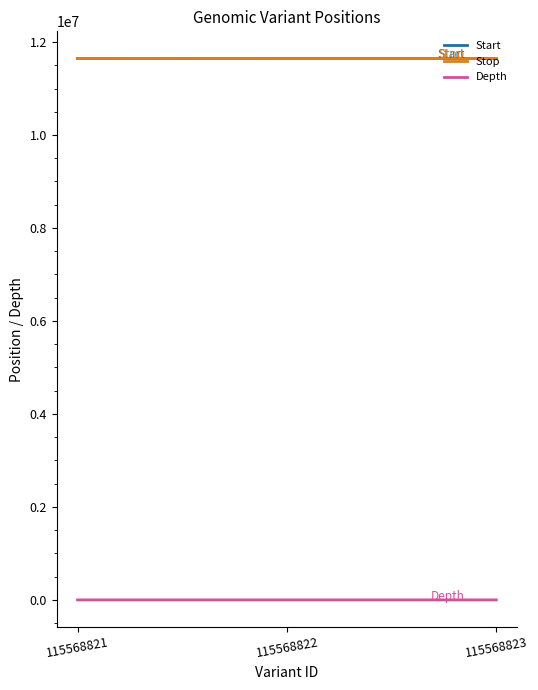

What is the minimum value shown in the chart?

2